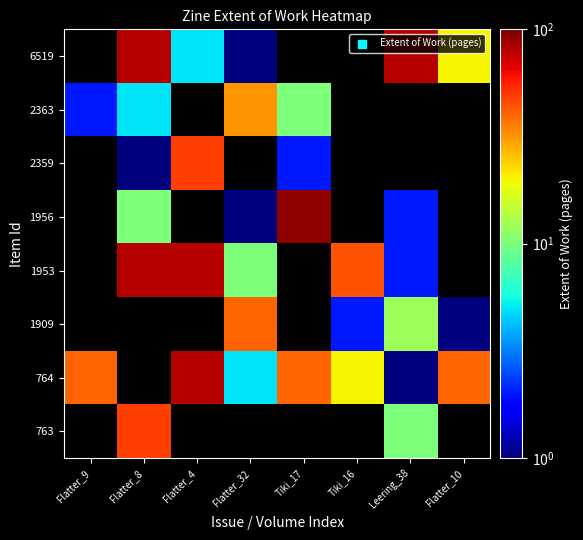

What is the difference between the highest and lowest values at Flatter_8?

79.0